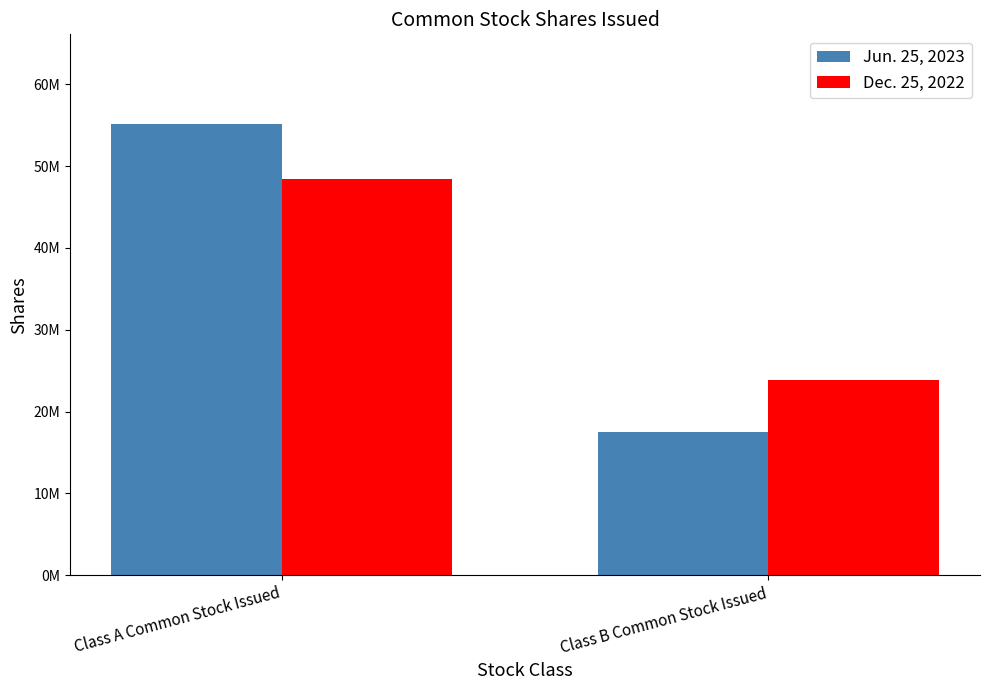

True or false: Dec. 25, 2022 has a value of 67001591 at Class A Common Stock Issued.

False